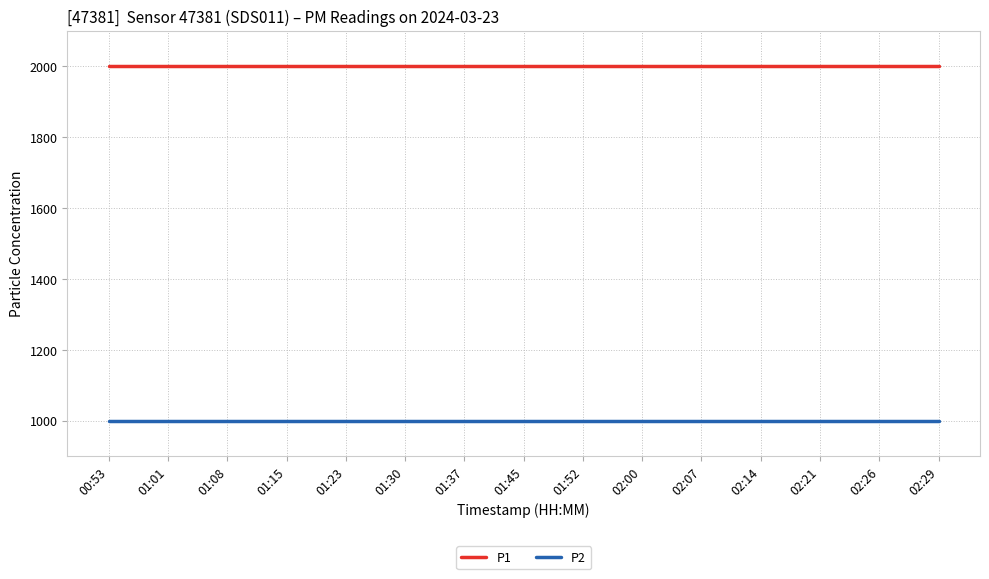

True or false: P1 and P2 cross at least once.

False